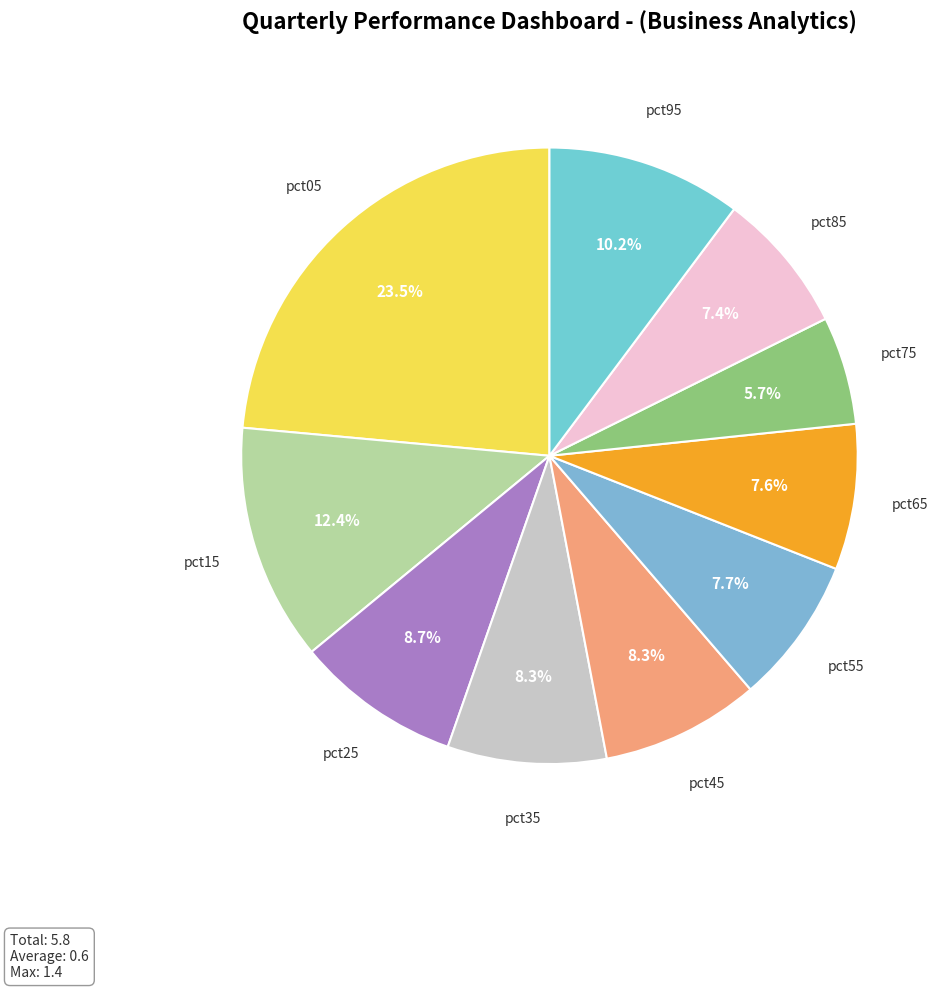

Which category has the biggest portion of the pie?

pct05